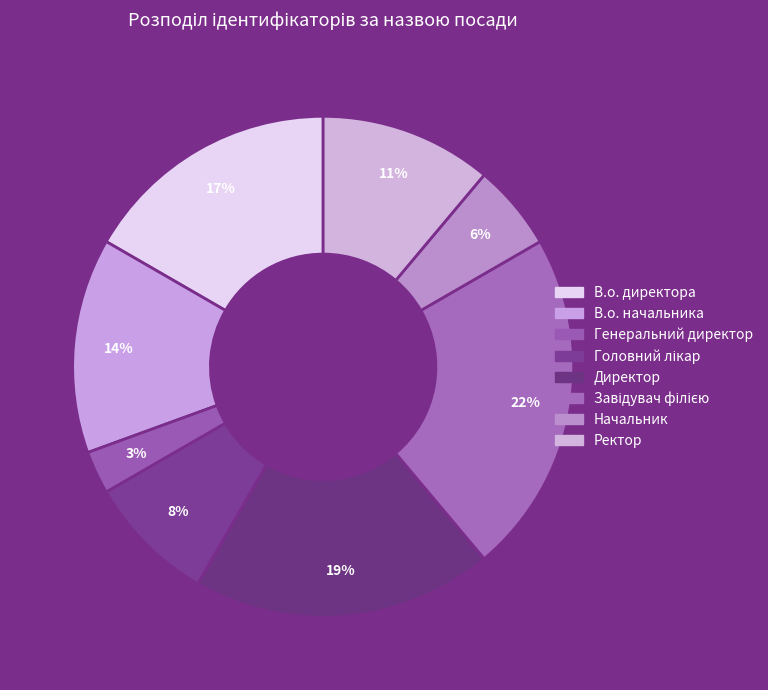

Count the number of slices in the pie.

8